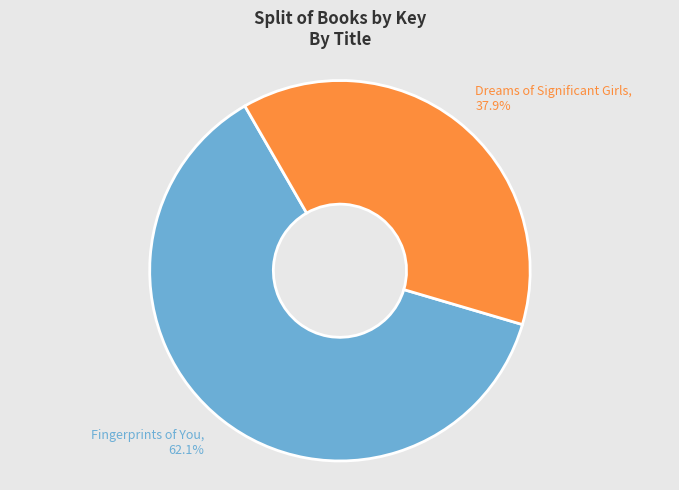

To the nearest percent, what percentage of the pie is Dreams of Significant Girls?

38%